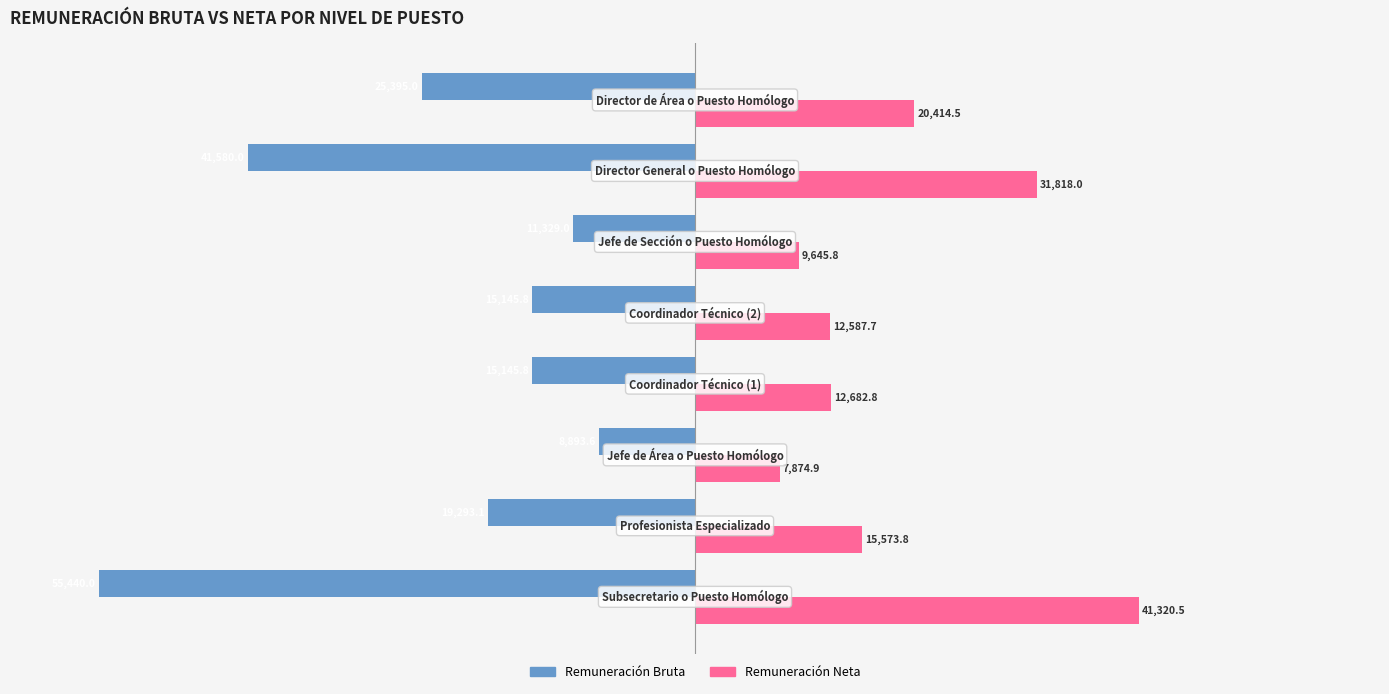

What is the lowest value of the Remuneración Neta series?

7874.9